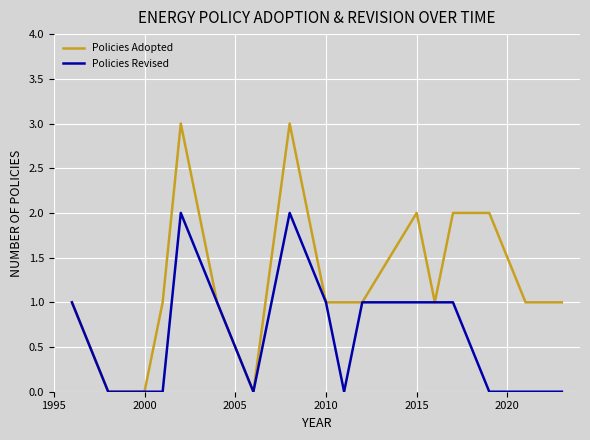

What is the difference between the second highest and minimum values in the Policies Adopted series?

3